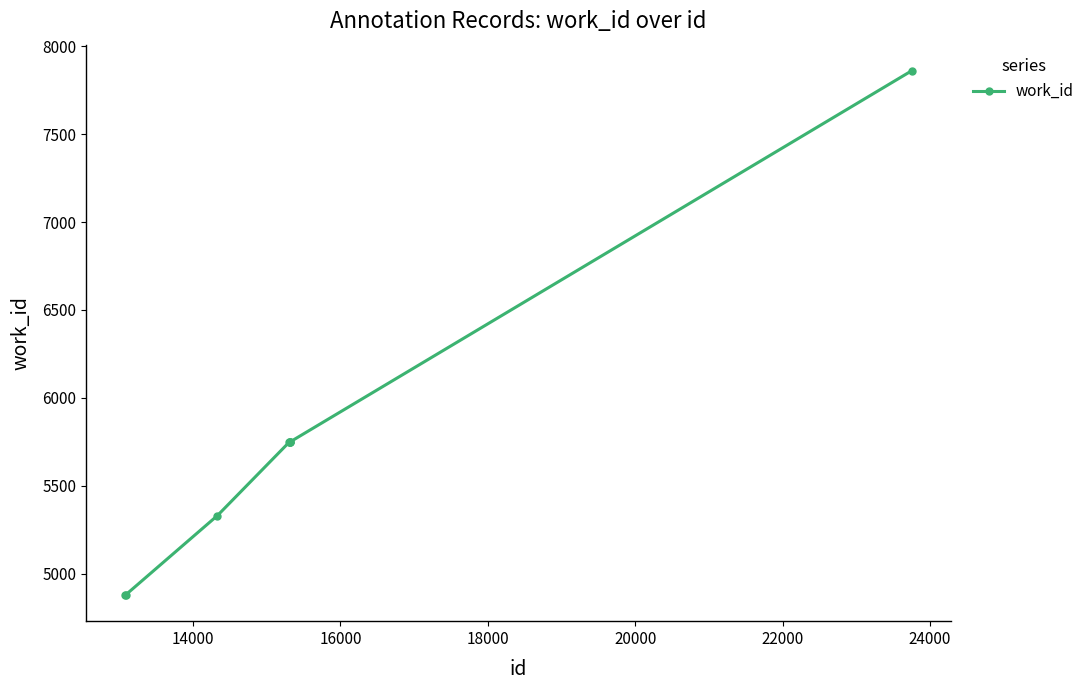

What is the minimum value shown in the chart?

4878